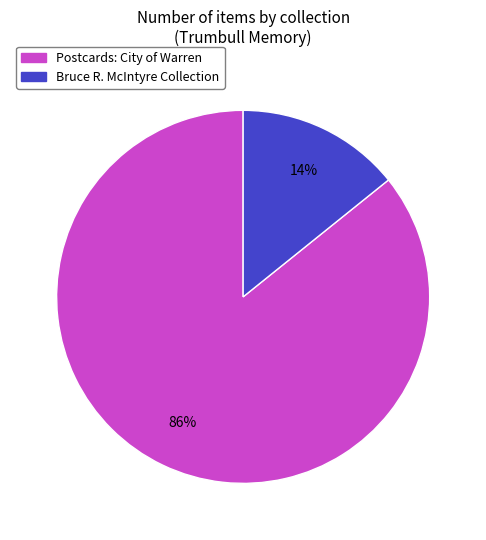

To the nearest percent, what is the combined percentage of Bruce R. McIntyre Collection and Postcards: City of Warren?

100%